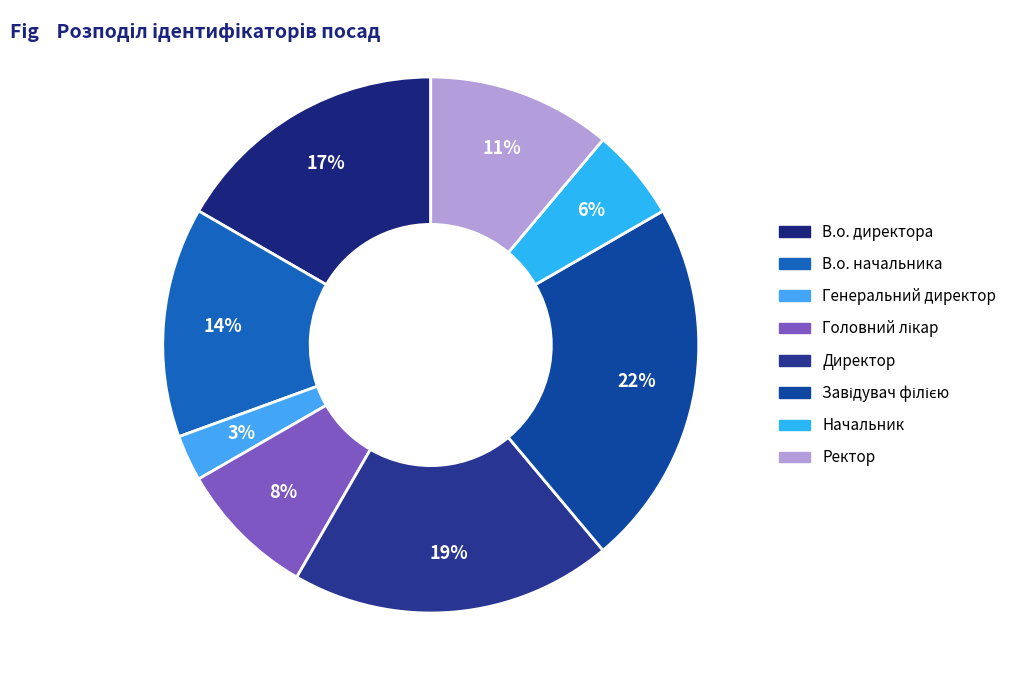

Which slice is the smallest?

Генеральний директор